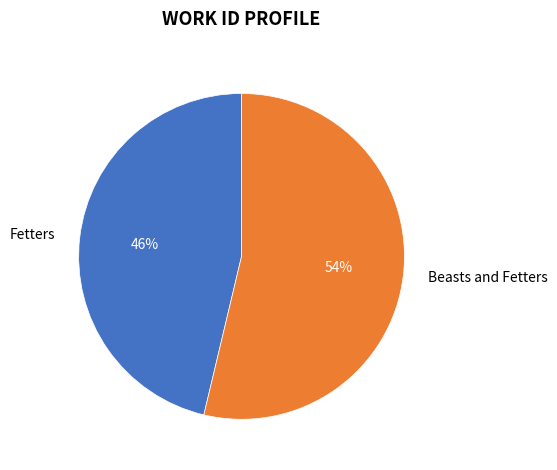

What is the ratio of the value at Fetters to the value at Beasts and Fetters?

0.9